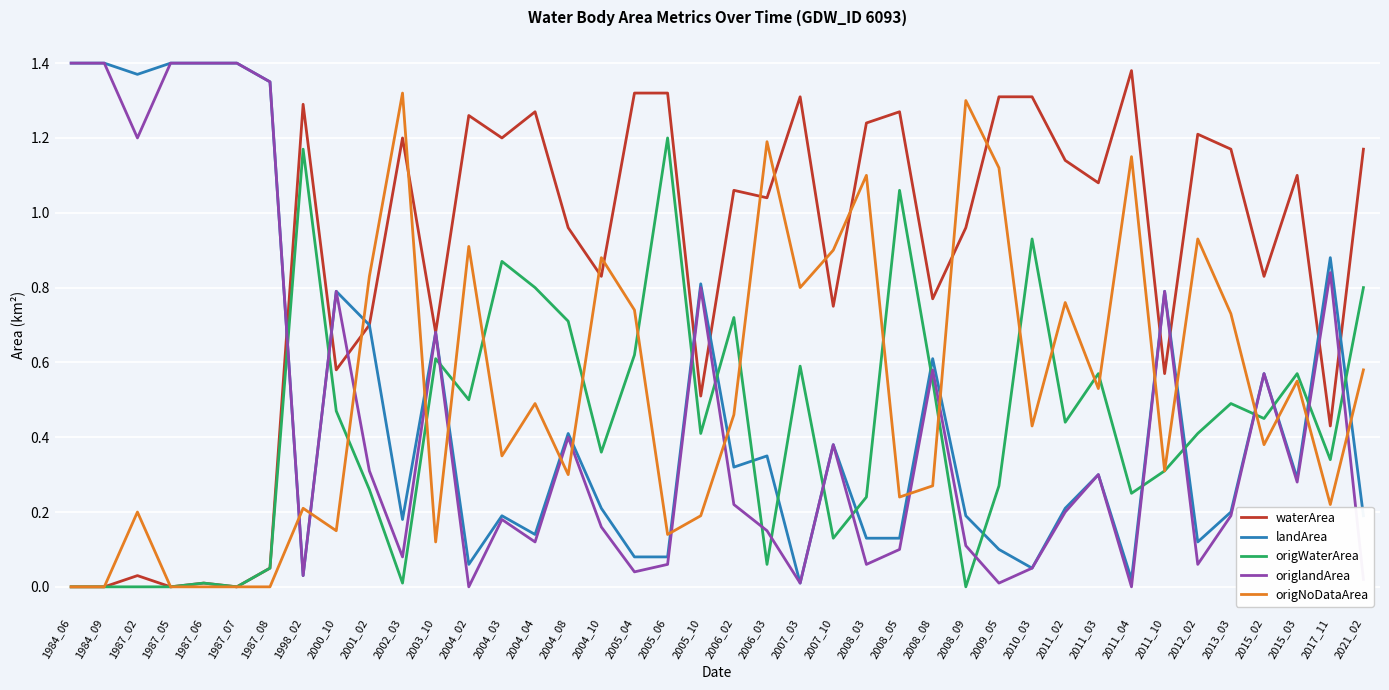

How many times do origWaterArea and origlandArea cross each other?

17